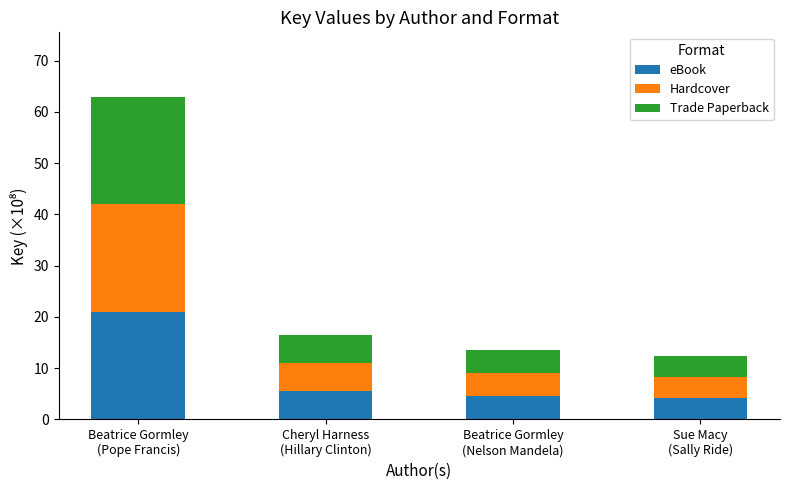

What is the highest value of the eBook series?

21.0